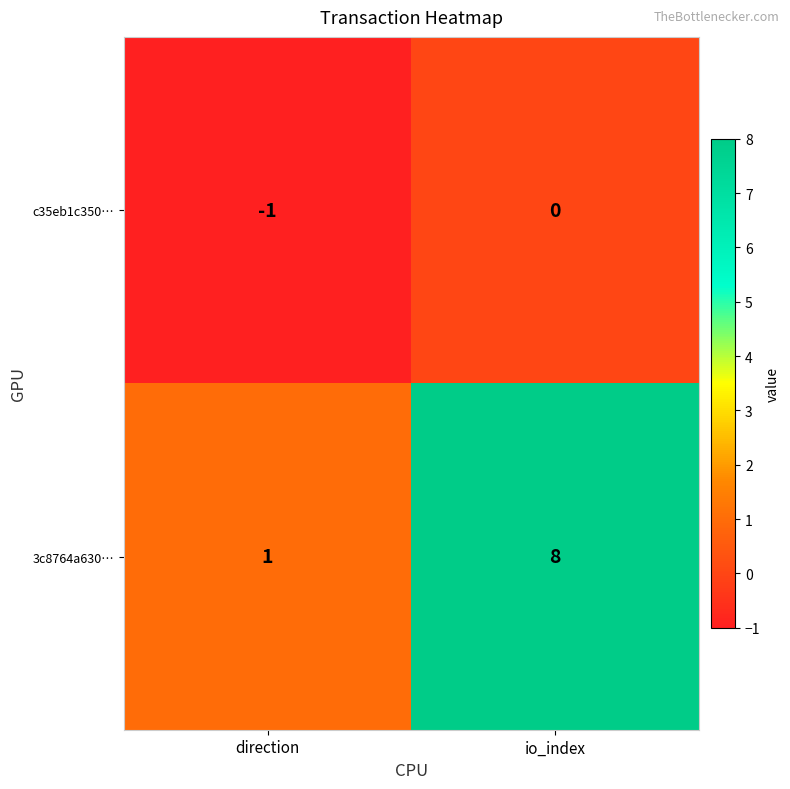

What is the maximum value for 3c8764a630…?

8